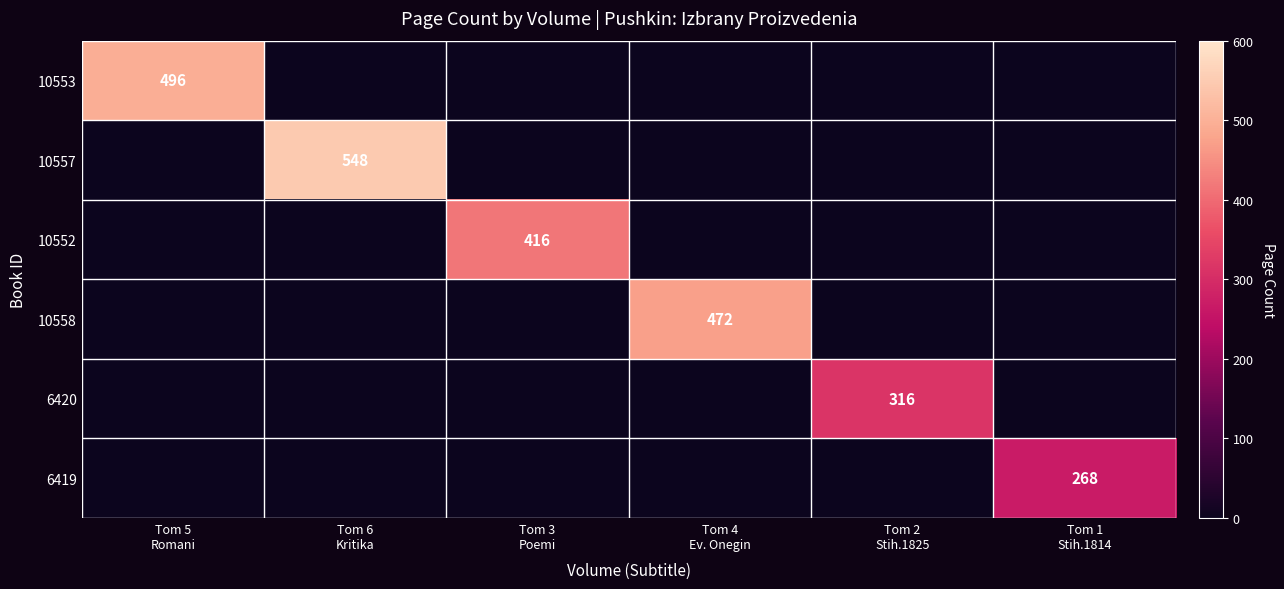

At which category does the chart reach its minimum across all series?

Tom 1
Stih.1814